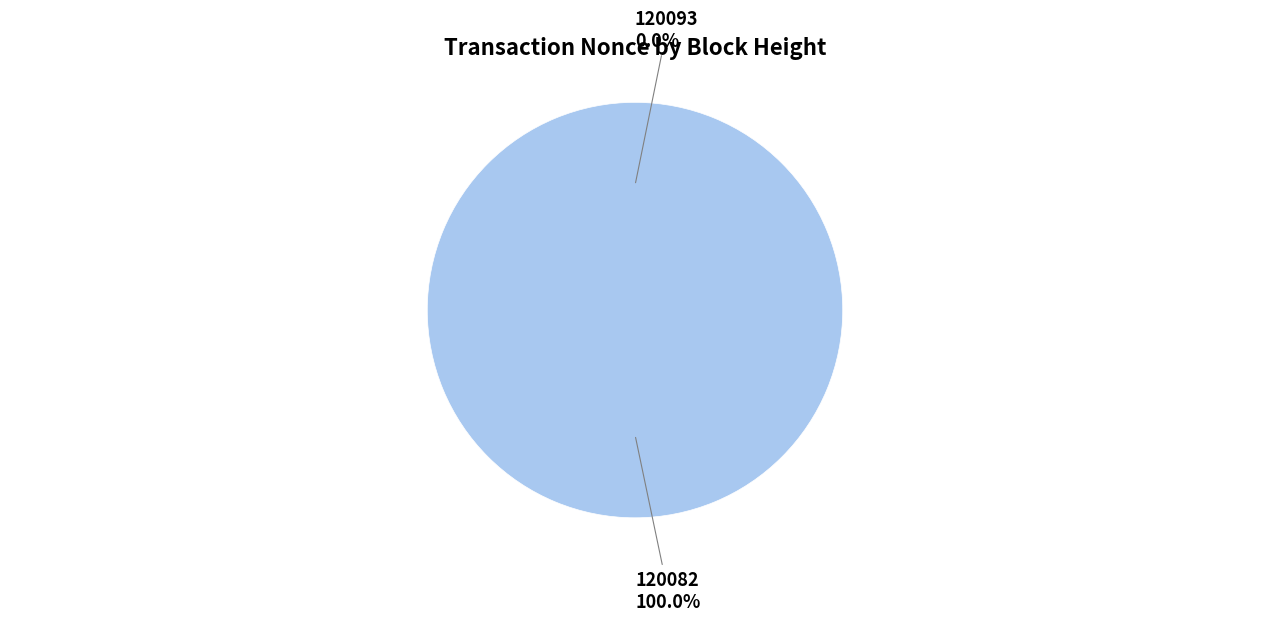

Between 120082 and 120093, which is larger?

120082